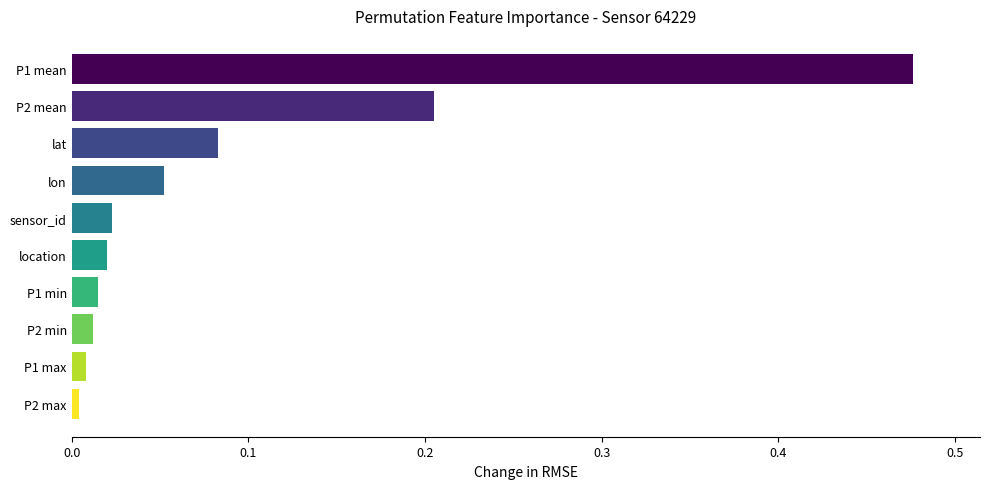

Is it true that the value at lon is 0.0?

False